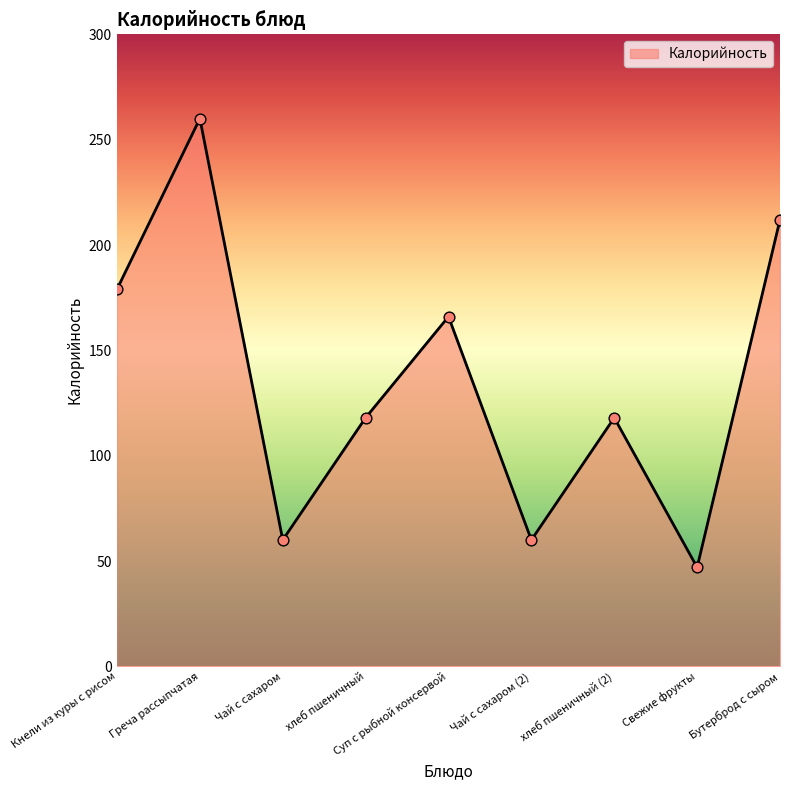

What is the change in value from хлеб пшеничный to Чай с сахаром (2)?

-58